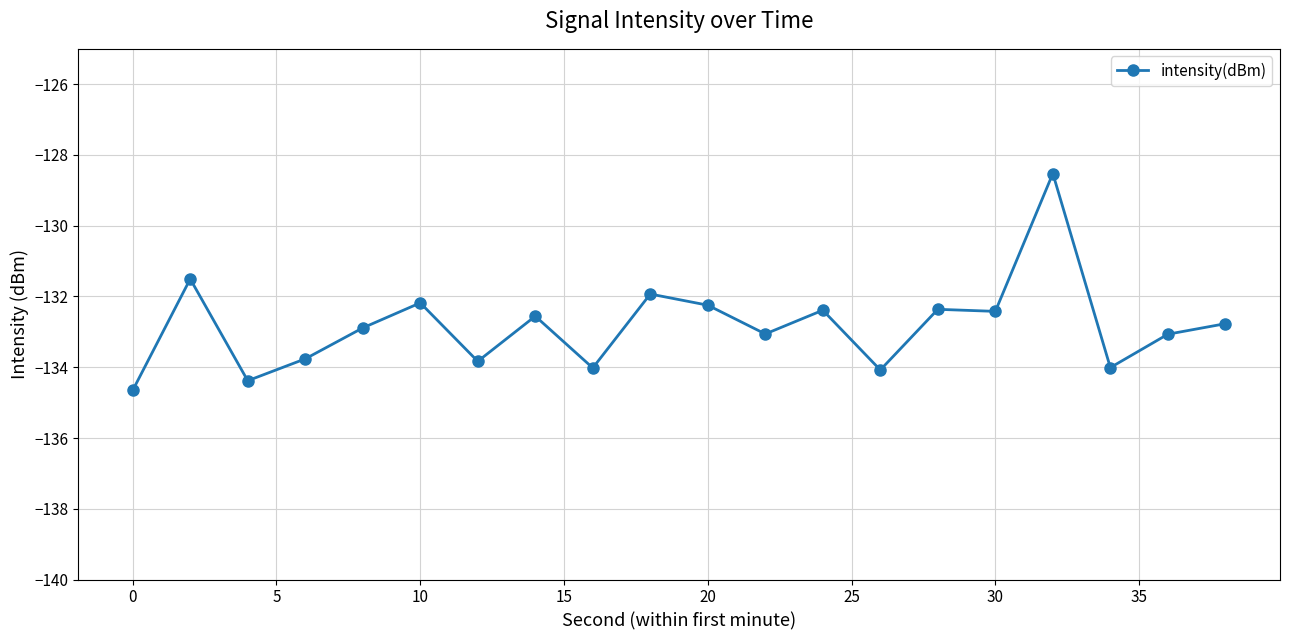

True or false: there are more than 1 points higher than both neighbors.

True